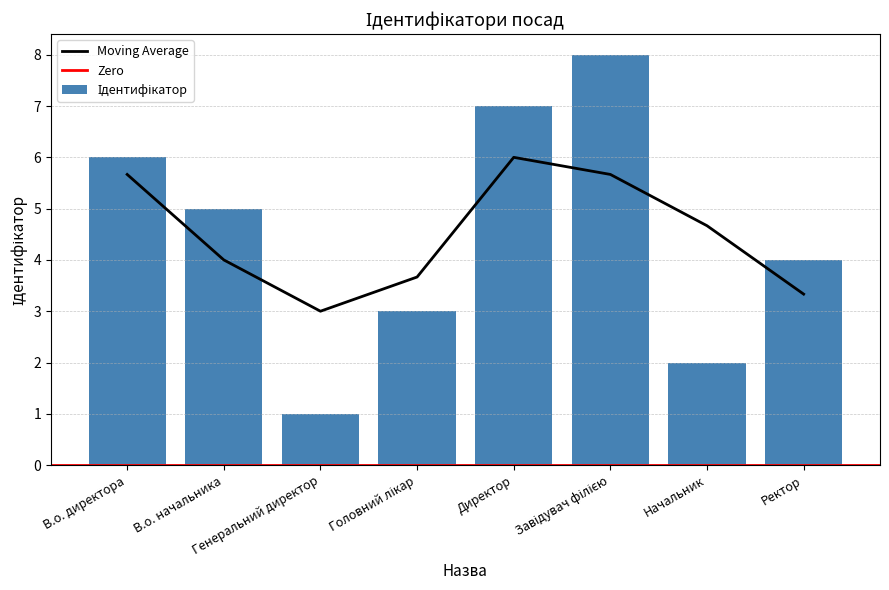

How many values are between 3 and 7?

5